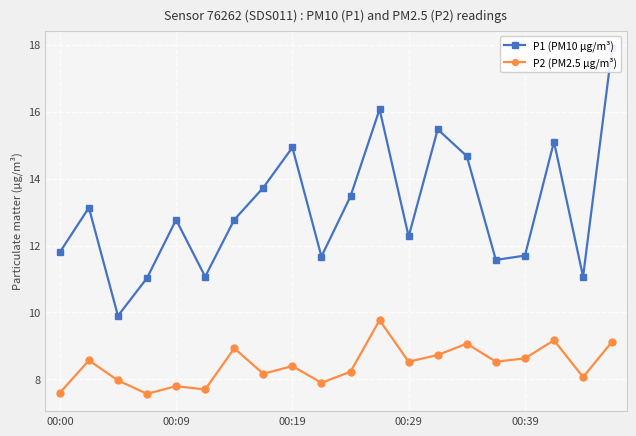

What is the difference between the maximum and minimum values in the P1 (PM10 µg/m³) series?

8.0